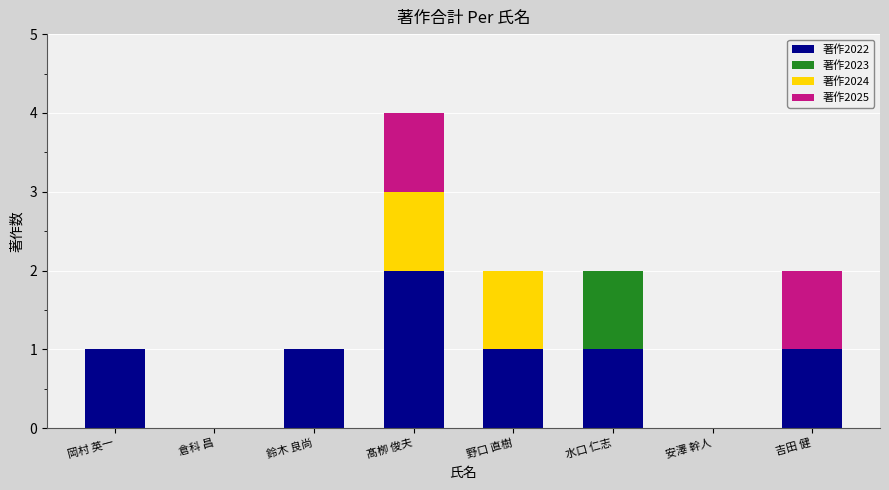

The value of 著作2022 at 水口 仁志 is 1. True or false?

True